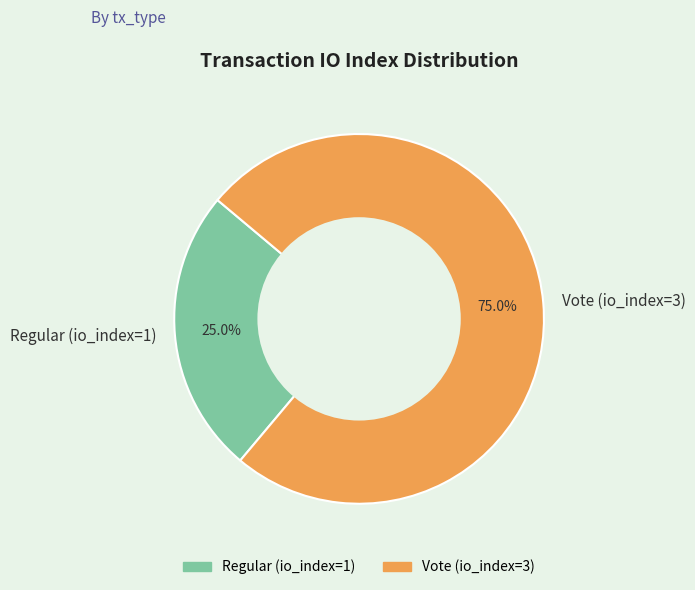

To the nearest percent, what percentage of the pie is Vote (io_index=3)?

75%